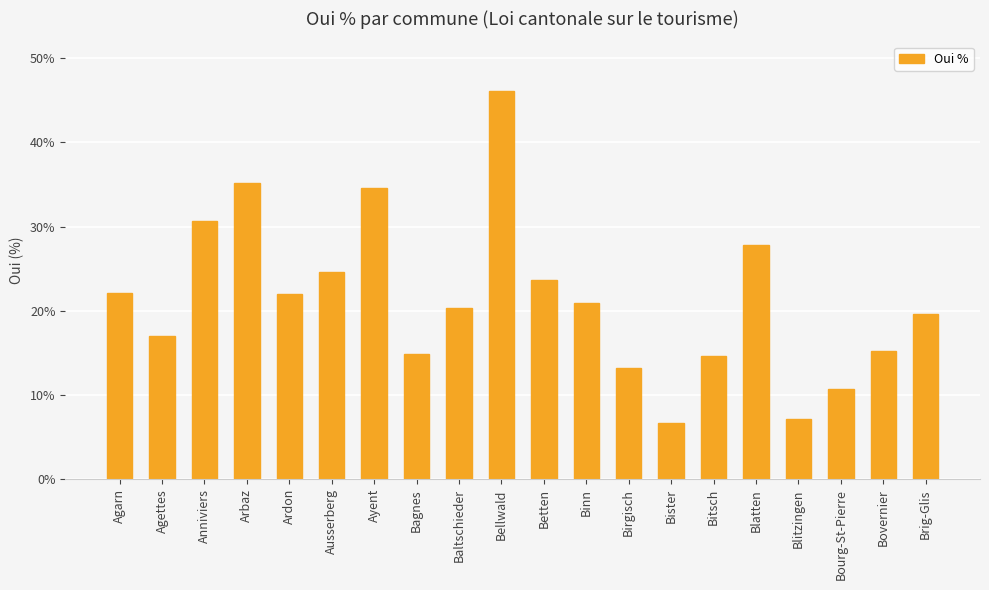

What is the approximate value at Agettes?

17.0